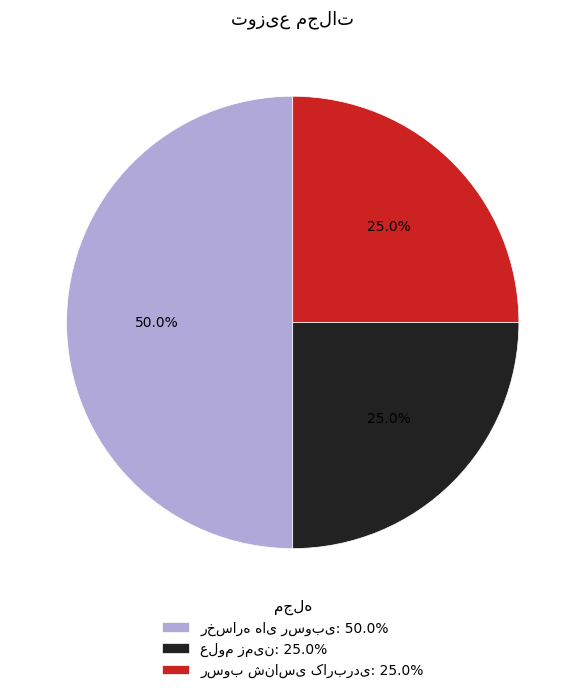

Combined, do رسوب شناسی کاربردی and رخساره های رسوبی account for over 50%?

Yes